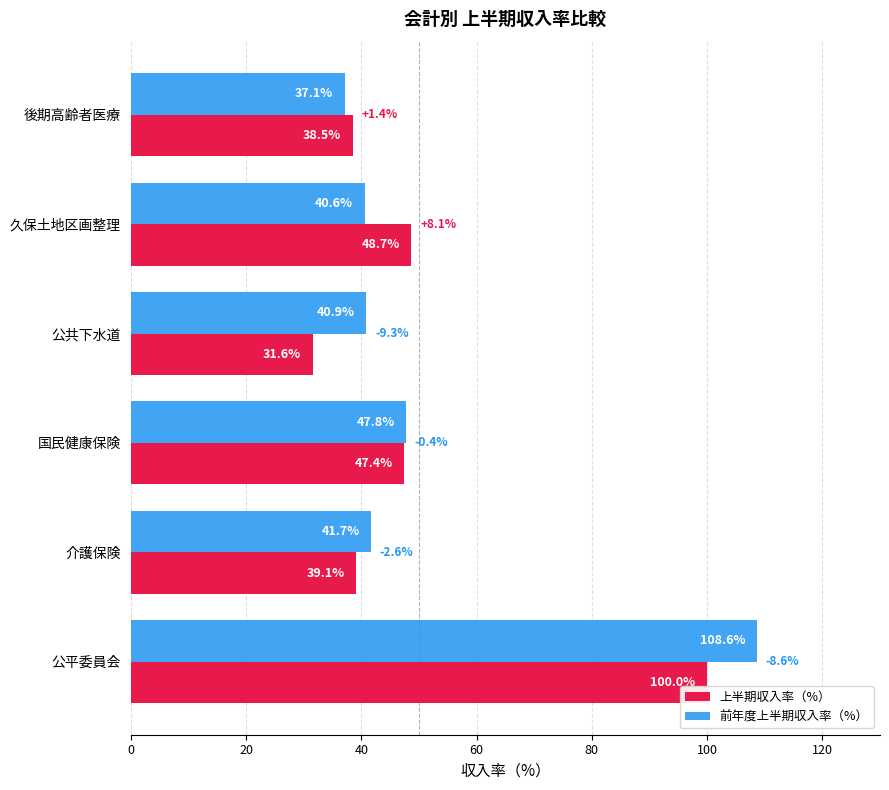

At which label is 上半期収入率（%） closest to 65?

久保土地区画整理